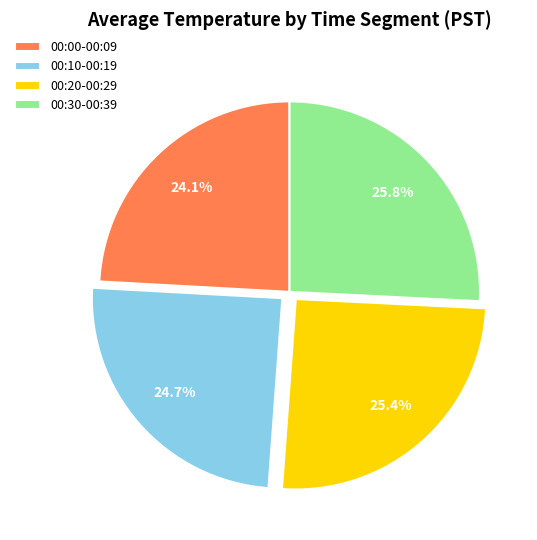

Combined, what portion of the pie is 00:20-00:29 and 00:00-00:09?

49.5%